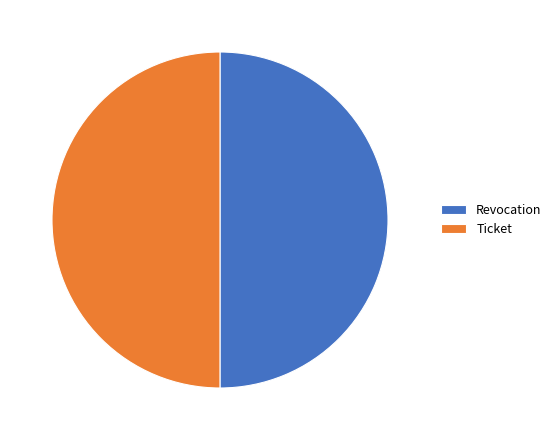

The Revocation slice represents 50% of the pie. True or false?

True